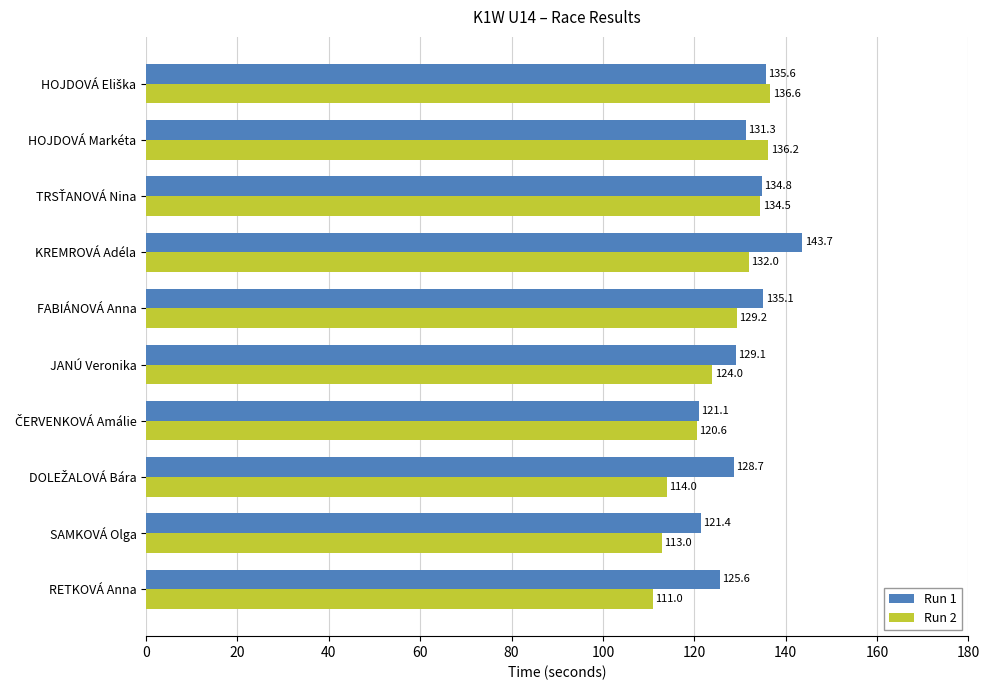

What is the difference between the Run 2 values at RETKOVÁ Anna and KREMROVÁ Adéla?

21.0